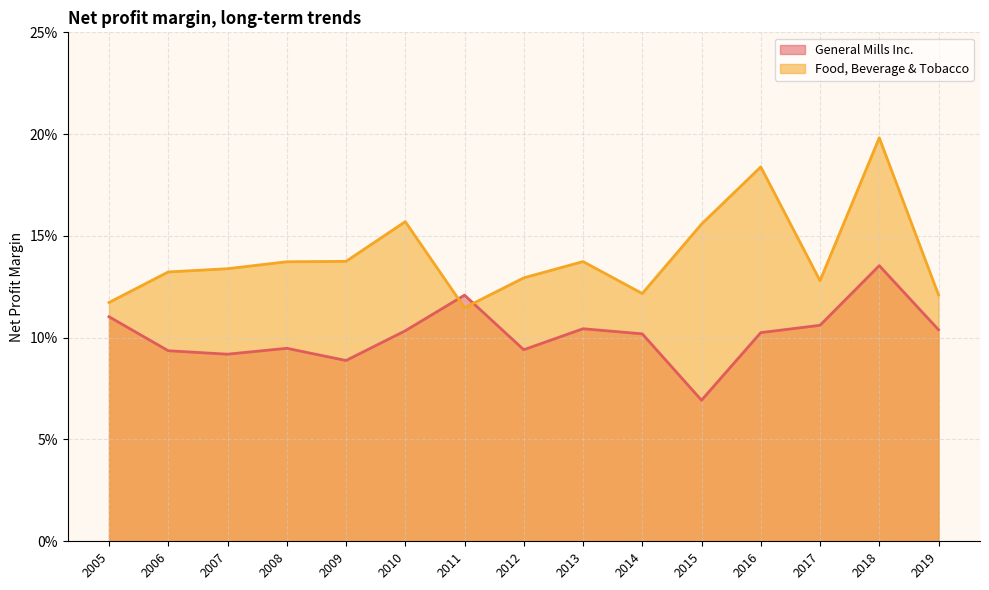

Rank the categories by Food, Beverage & Tobacco value from highest to lowest.

2018, 2016, 2010, 2015, 2009, 2013, 2008, 2007, 2006, 2012, 2017, 2014, 2019, 2005, 2011